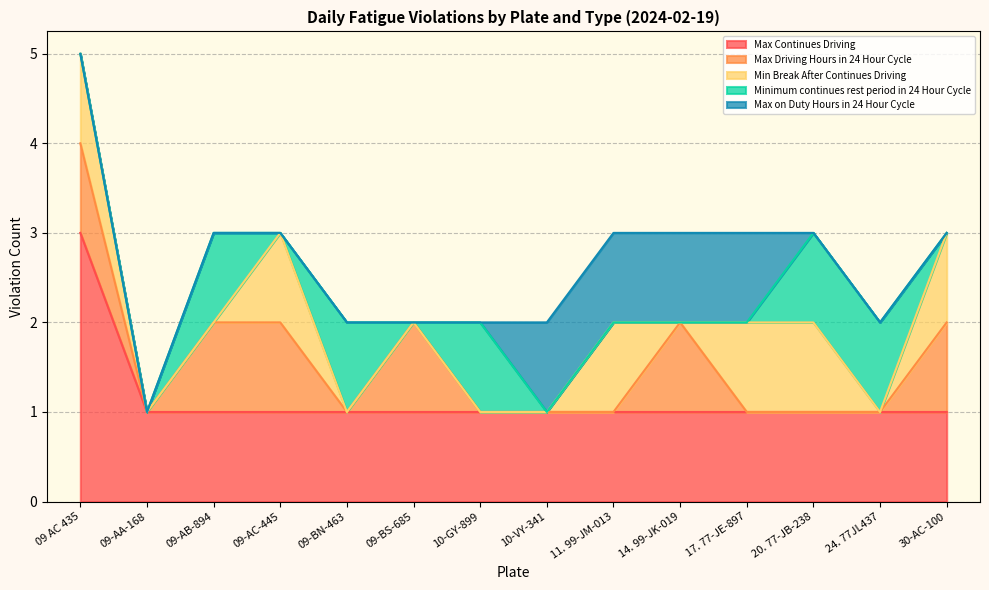

True or false: Max Driving Hours in 24 Hour Cycle and Max Continues Driving intersect in this chart.

False